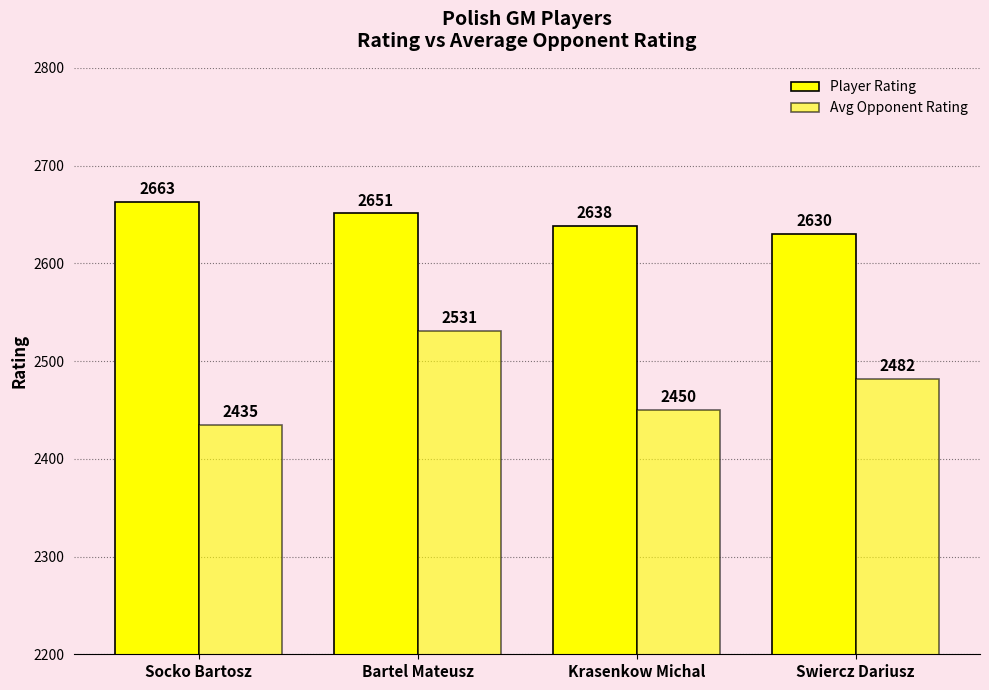

What position from the left is Socko Bartosz?

1